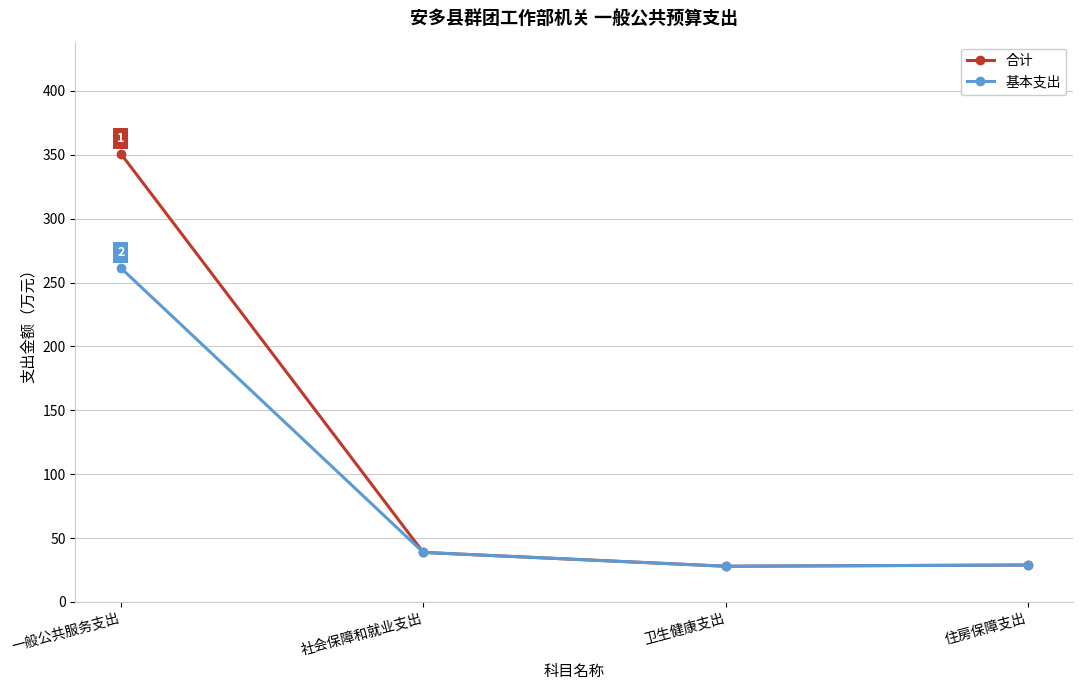

At which label is 合计 closest to 189?

社会保障和就业支出